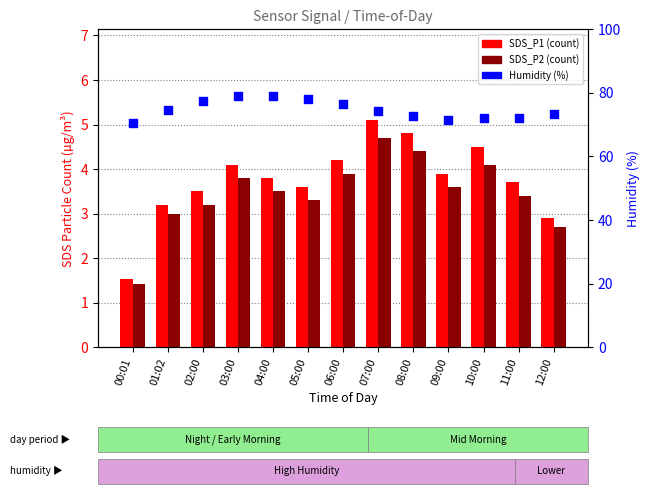

Which series has the widest spread of Y values?

Humidity (%)